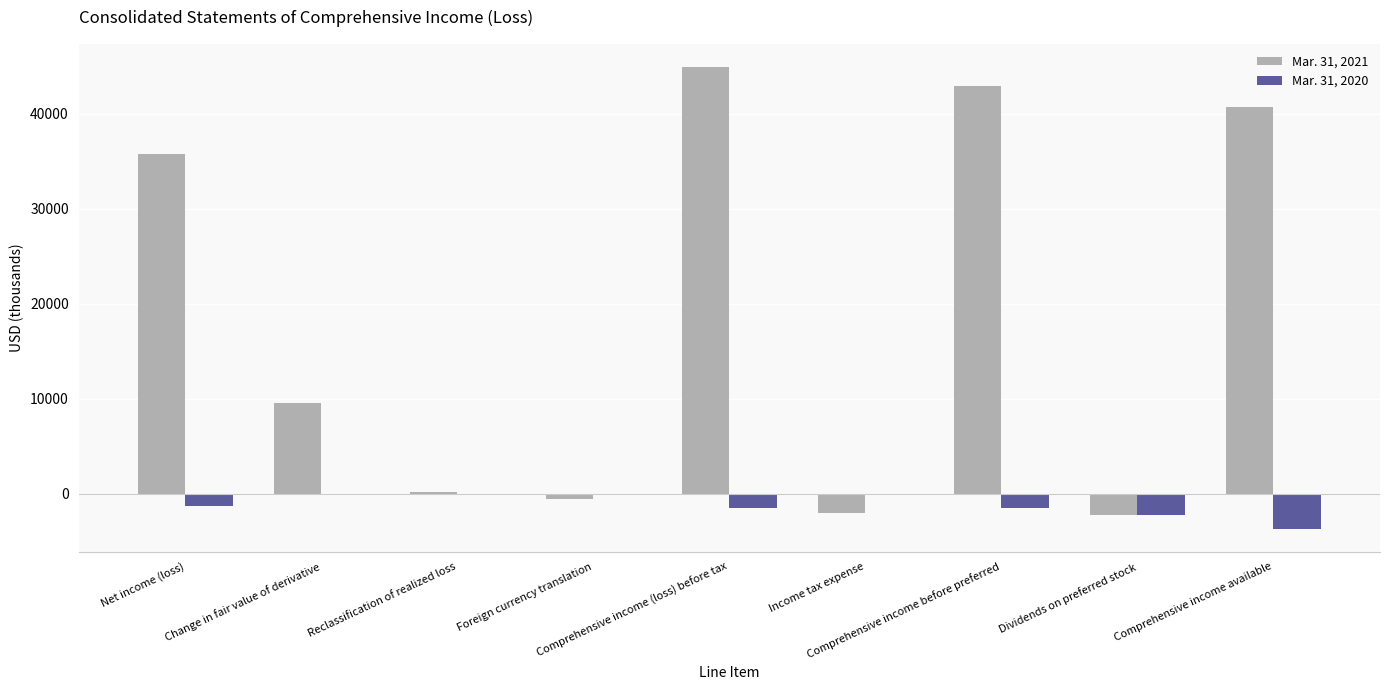

At which label is Mar. 31, 2021 closest to 21338?

Change in fair value of derivative